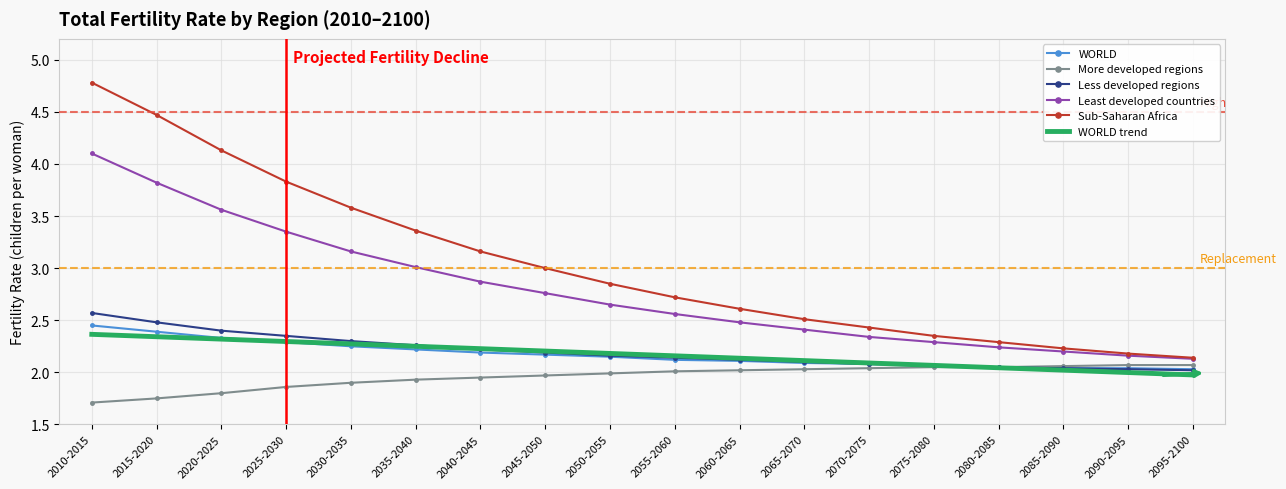

Between 2010-2015 and 2040-2045, which series saw the biggest shift?

Sub-Saharan Africa